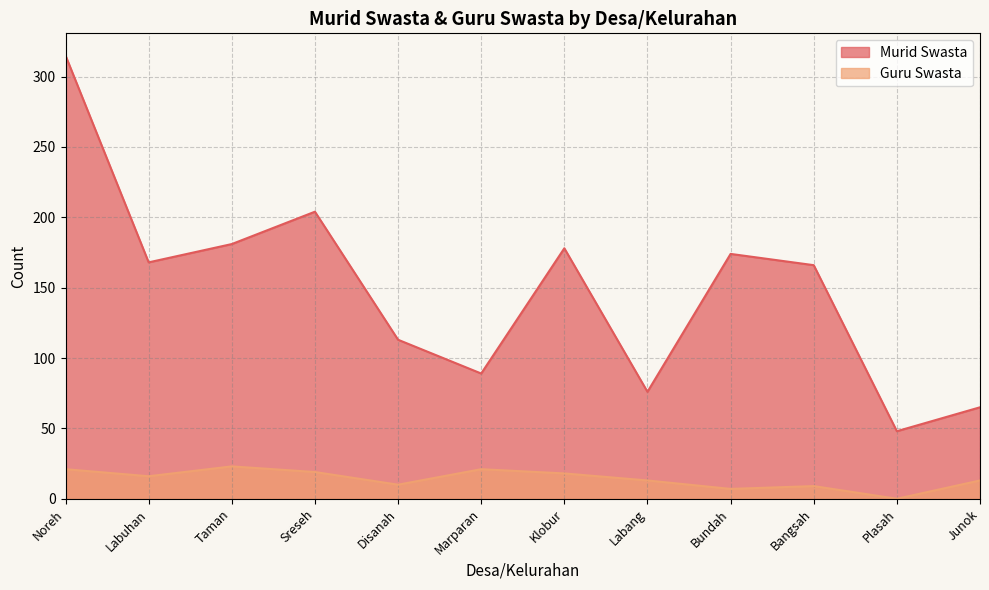

What is the difference between the highest and lowest values at Klobur?

160